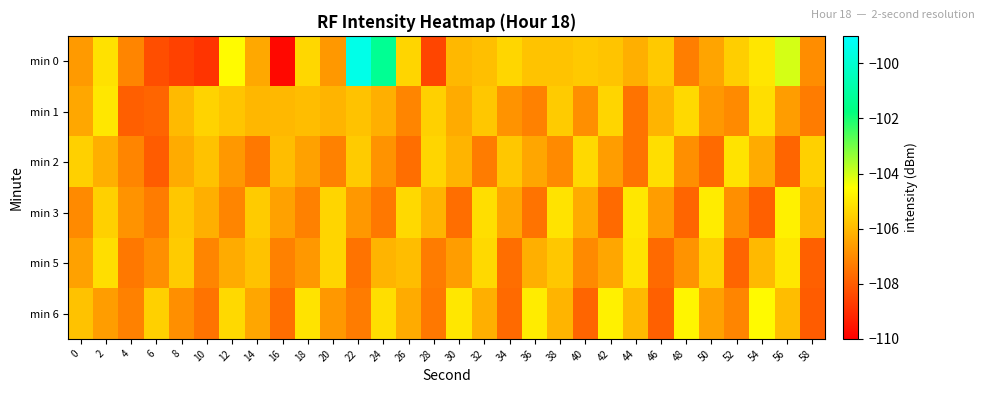

What is the spread (max minus min) of values at 24?

6.1